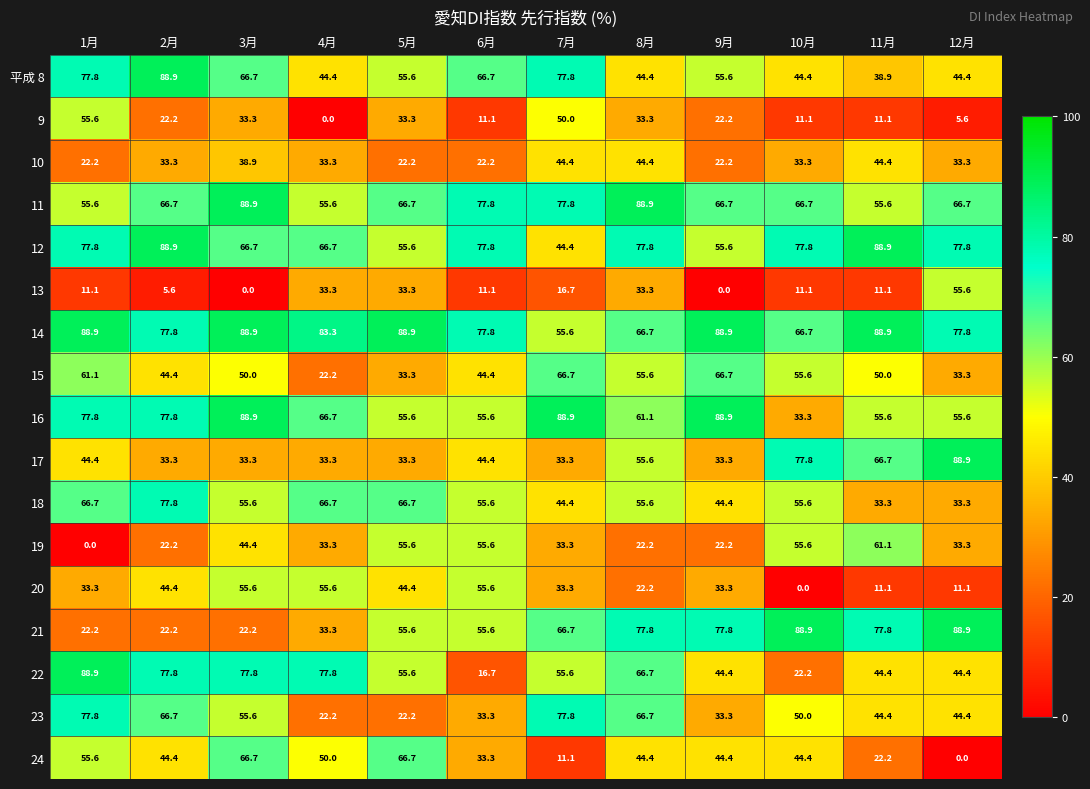

True or false: 11 has a value of 77.8 at 6月.

True